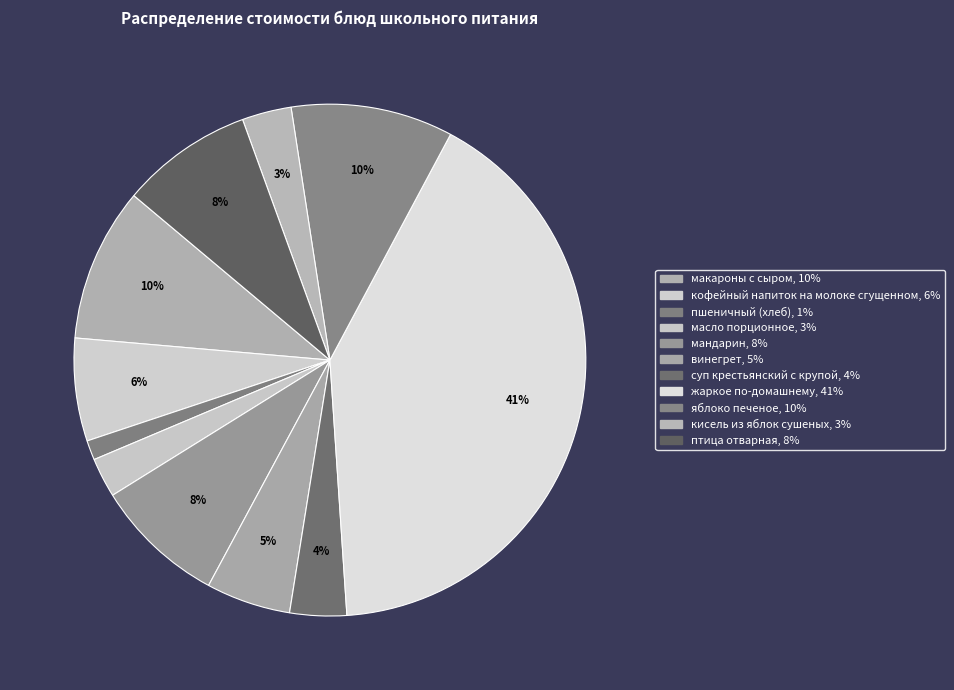

To the nearest percent, what is the combined percentage of суп крестьянский с крупой and птица отварная?

12%